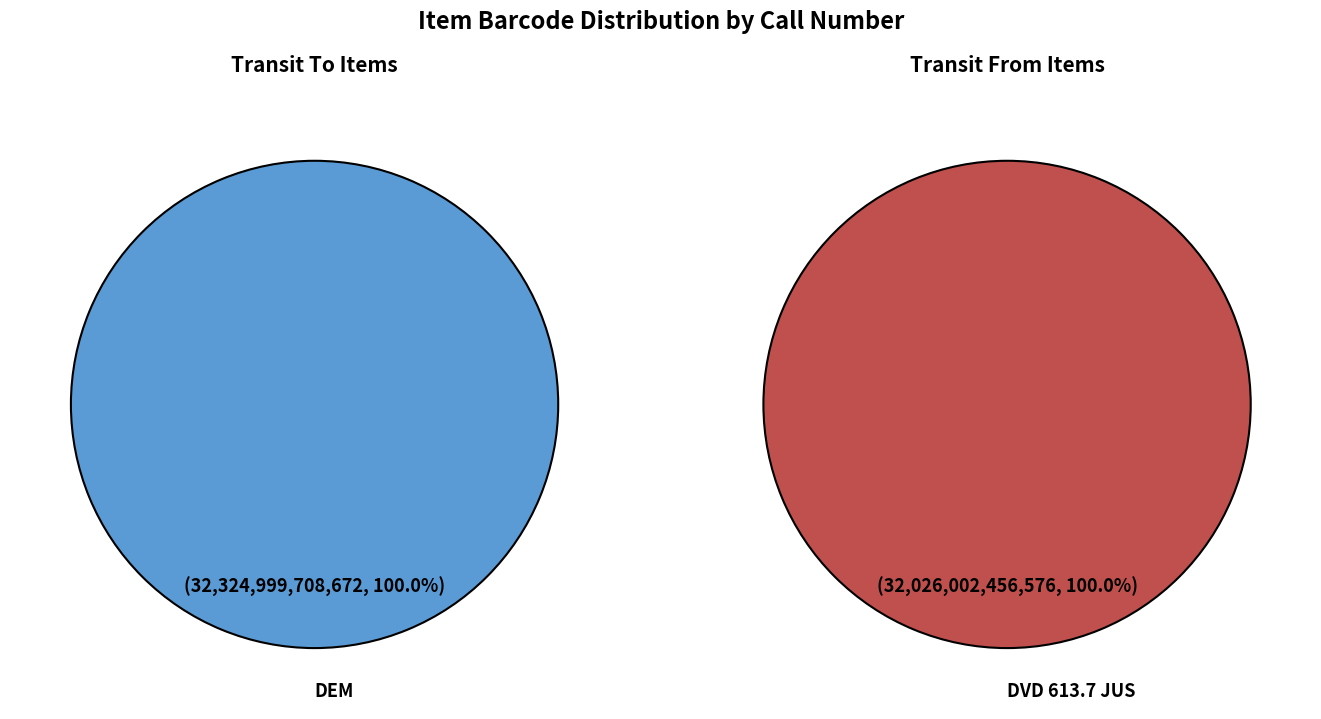

Count the number of slices in the pie.

2